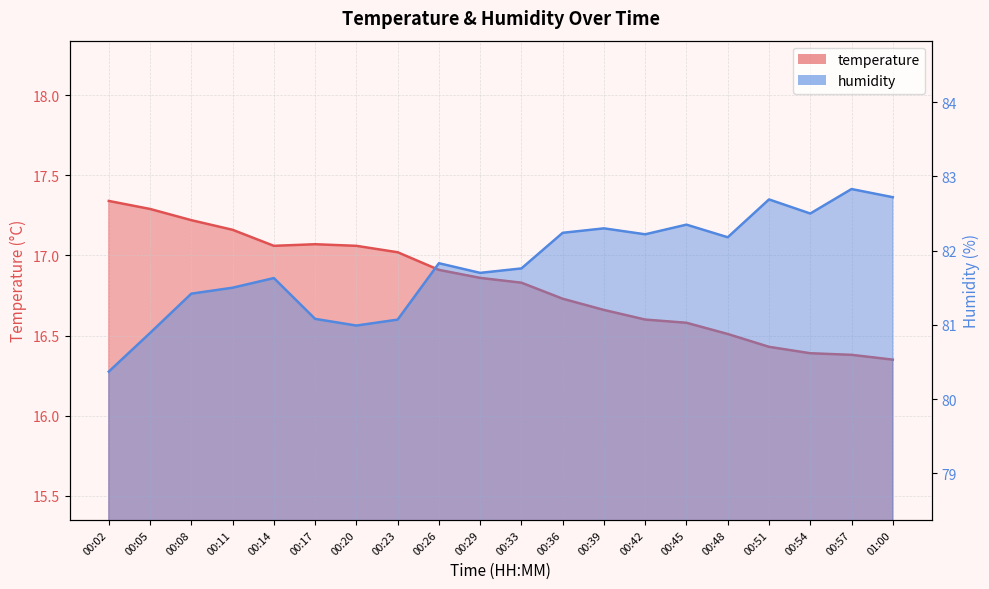

How many interior local valleys does the temperature series have?

1